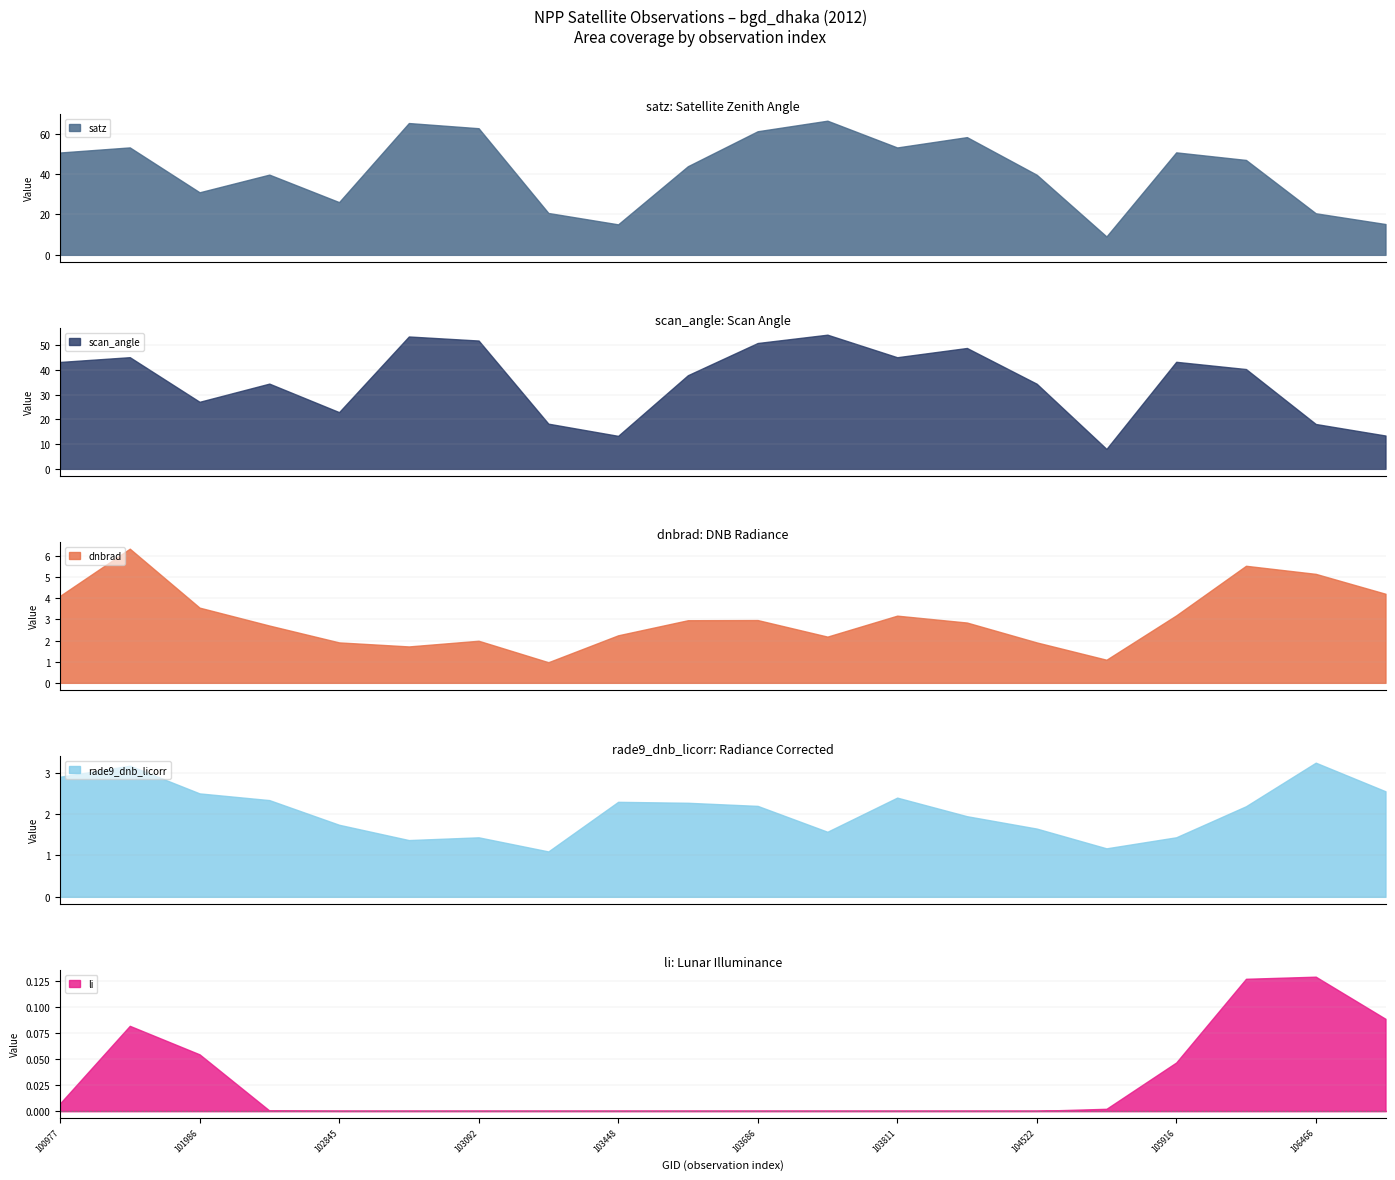

Which series has the largest total across all categories?

satz